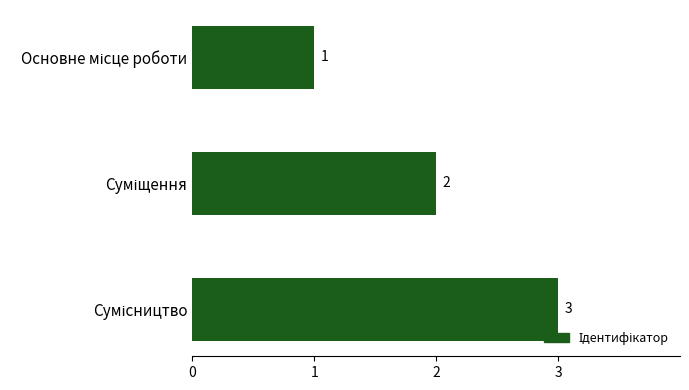

How many values are between 1 and 3?

3